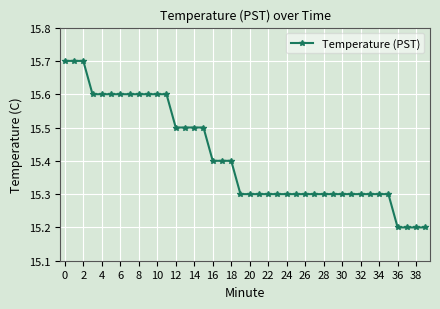

What is the average value?

15.4